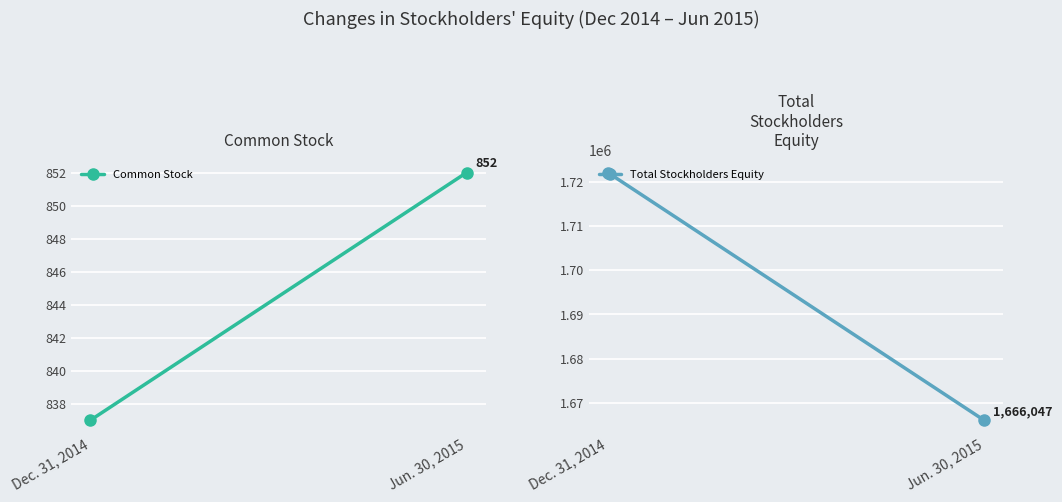

What is the average value of the Common Stock series?

844